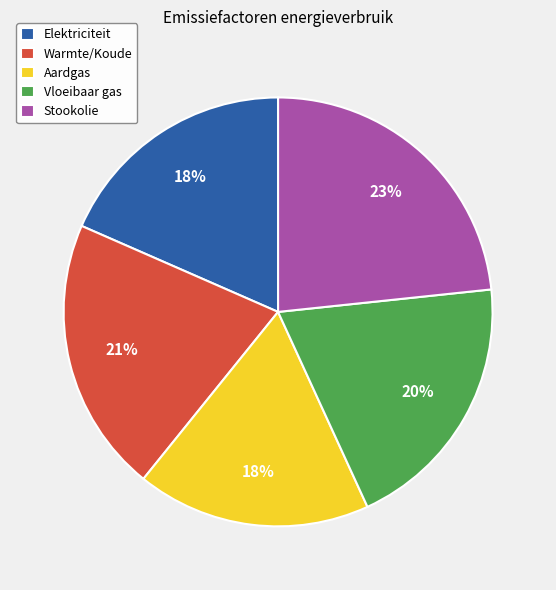

Which slice is the largest?

Stookolie